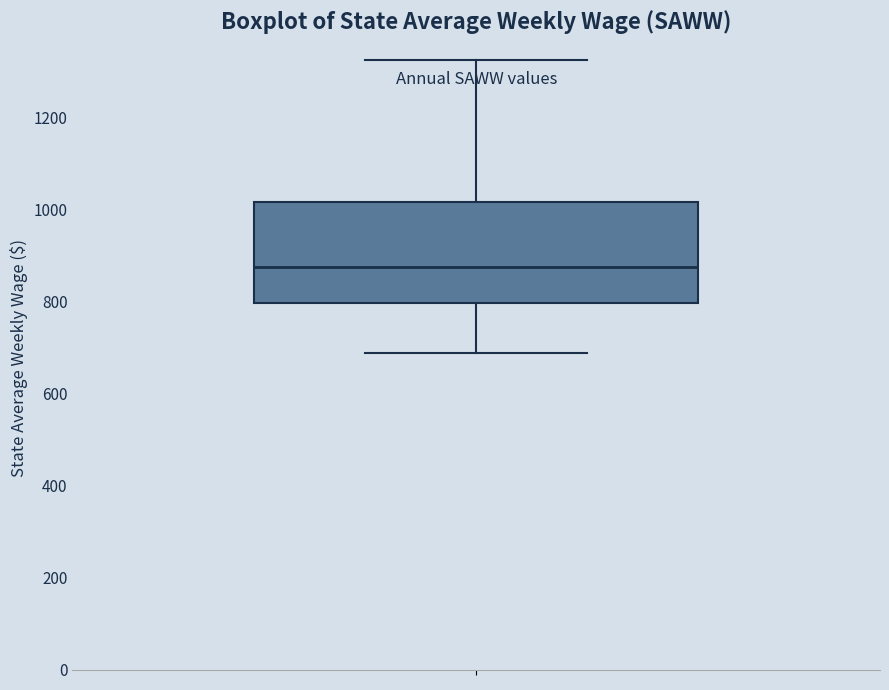

Transcribe this box plot: give where the median line is, the range the box spans, and where the two whiskers end, as read against the y-axis. The values are not printed on the chart, so give them approximately, as read against the axis.

median 880, box 800 to 1020, whiskers 680 to 1320